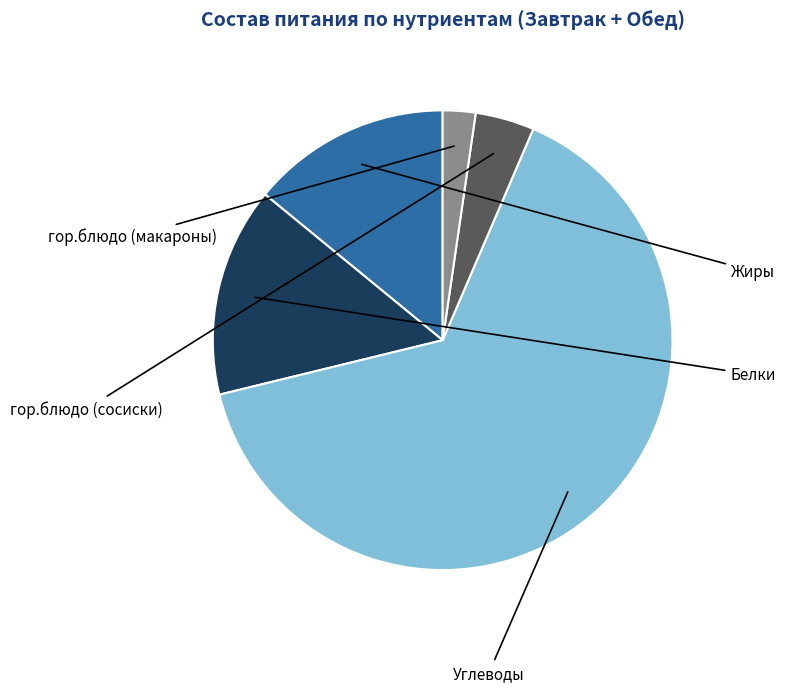

Does any single category account for the majority?

Yes